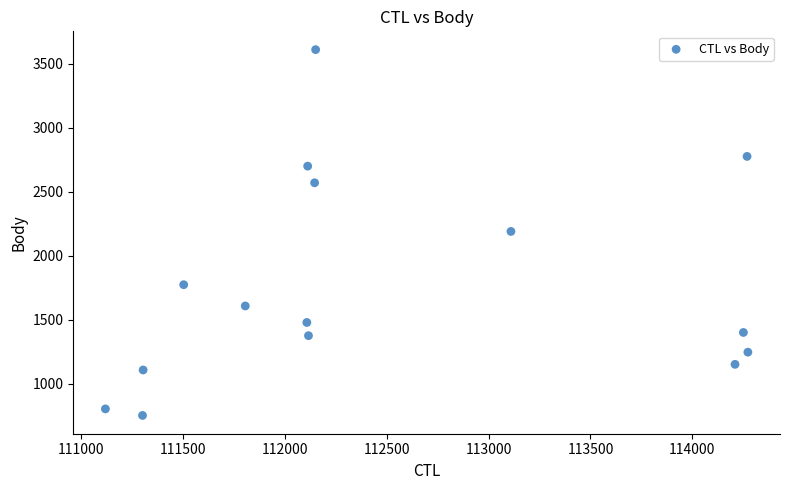

What is the range of X values (max minus min)?

3151